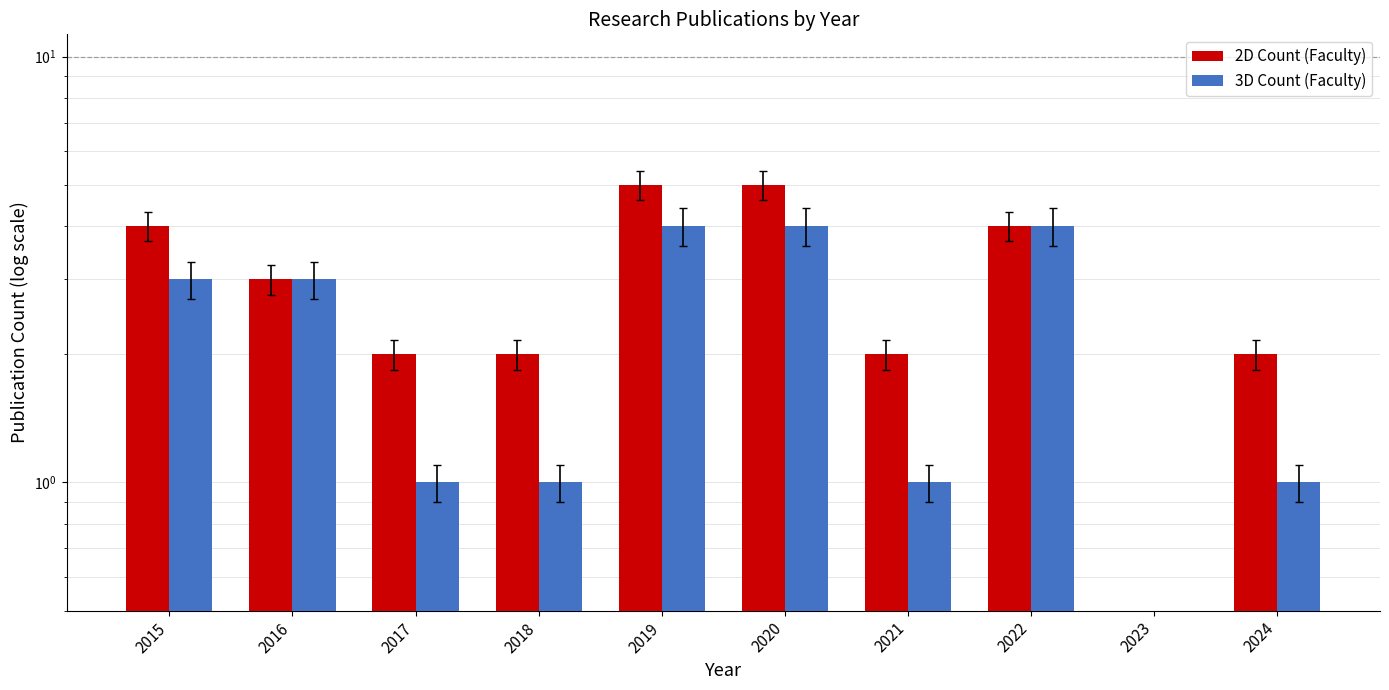

How many bars are there in total?

20